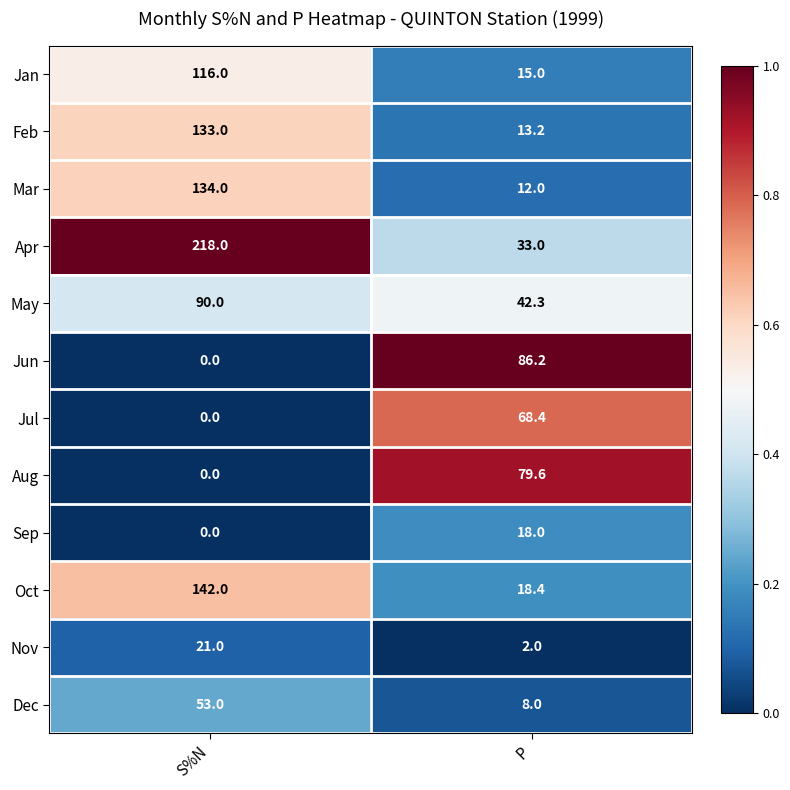

Reading left to right, transcribe all the data shown in this chart.

Jan: 116.0	15.0
Feb: 133.0	13.2
Mar: 134.0	12.0
Apr: 218.0	33.0
May: 90.0	42.3
Jun: 0.0	86.2
Jul: 0.0	68.4
Aug: 0.0	79.6
Sep: 0.0	18.0
Oct: 142.0	18.4
Nov: 21.0	2.0
Dec: 53.0	8.0